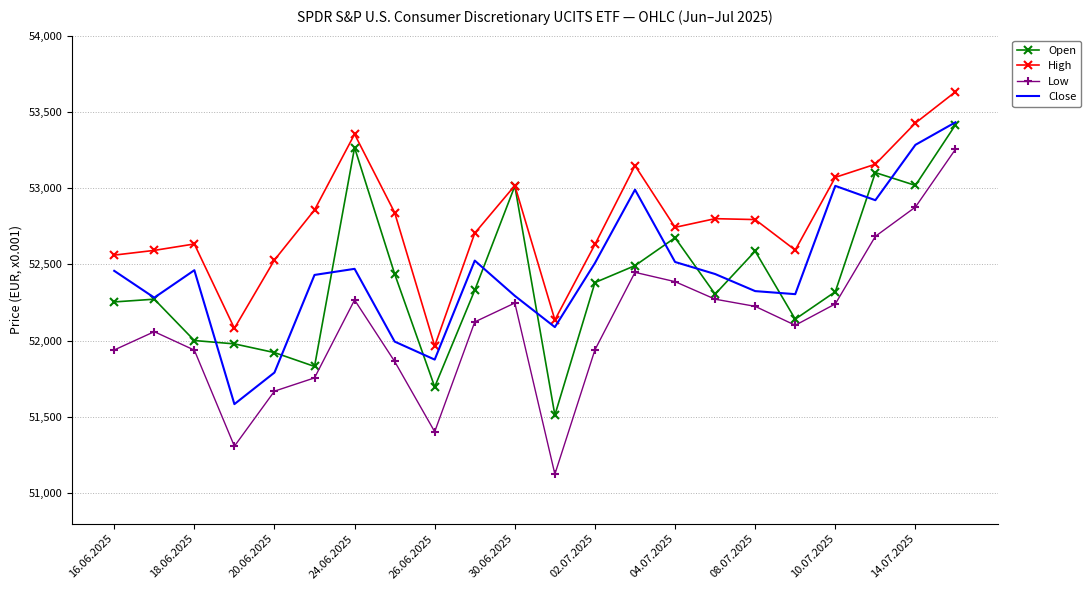

How many values in the Low series are below 52123?

11